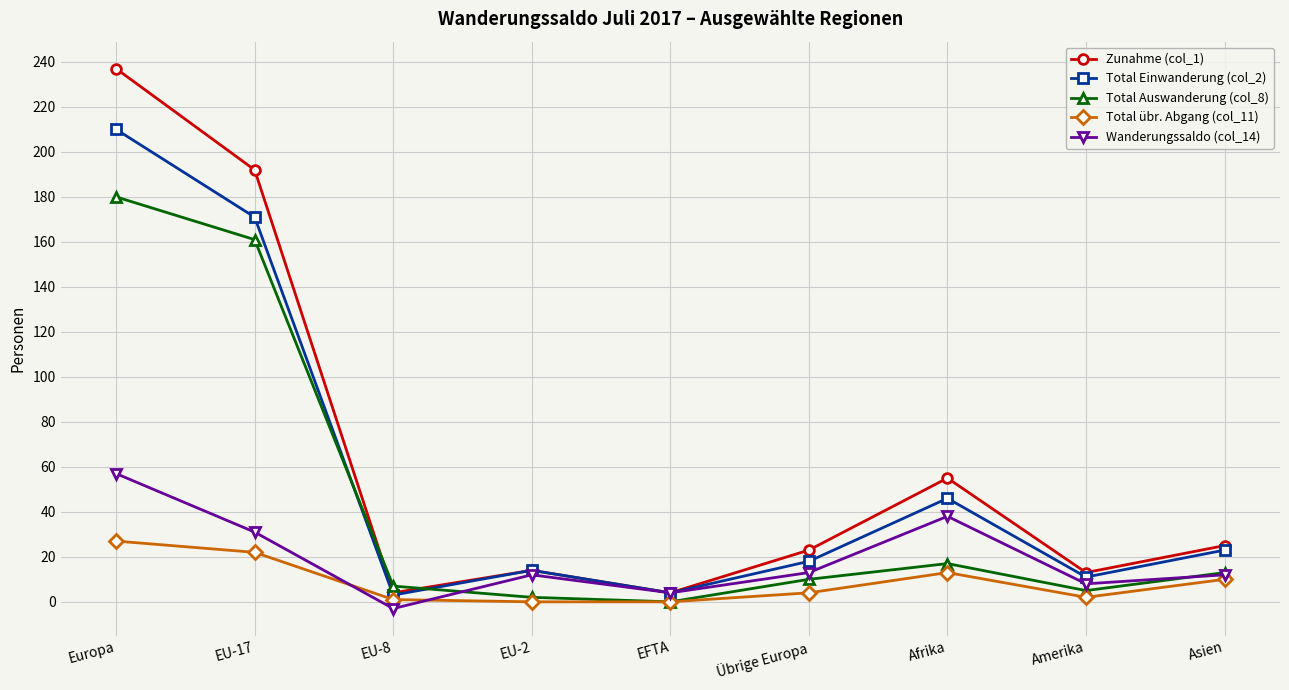

What is the sum of the Total Einwanderung (col_2) values at Übrige Europa and EU-2?

32